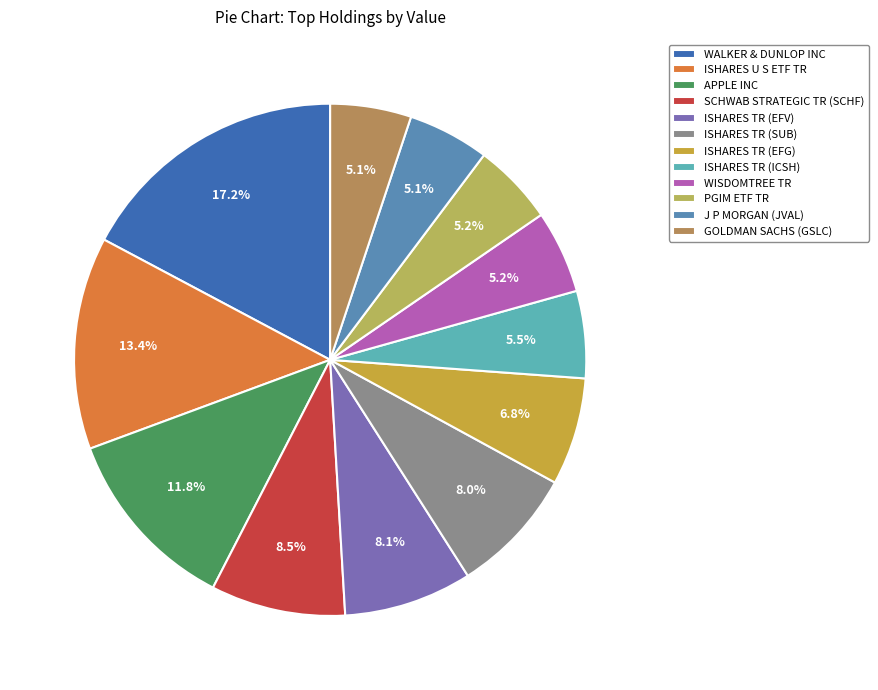

Is it true that WALKER & DUNLOP INC is 17% of the pie?

True